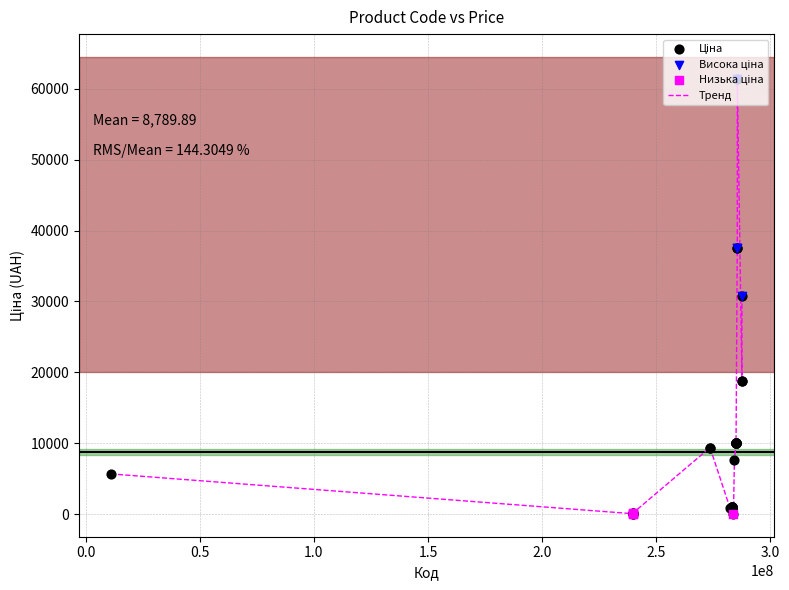

What is the maximum value shown in the chart?

61434.3